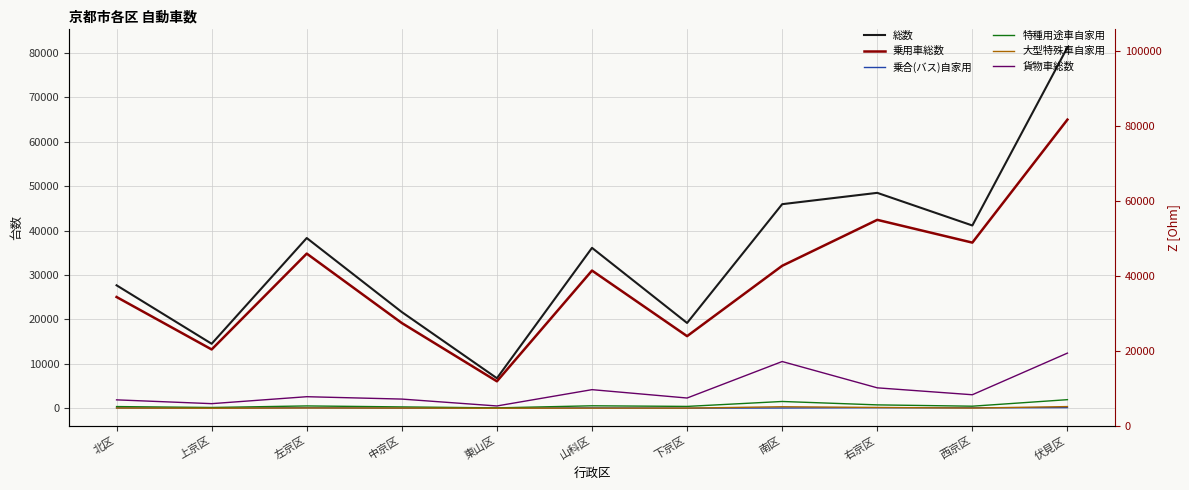

Which series has the largest range (max minus min)?

総数